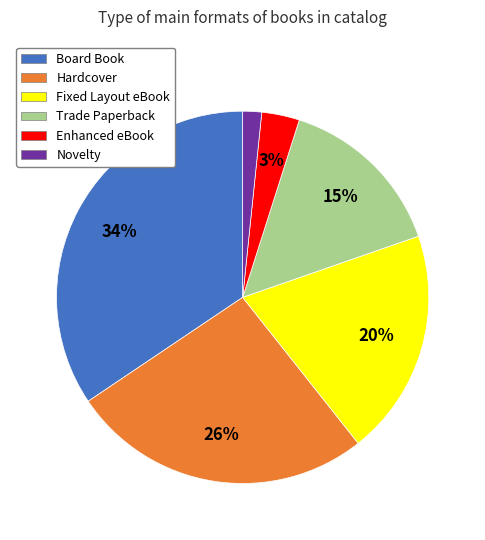

How many segments does this pie chart have?

6